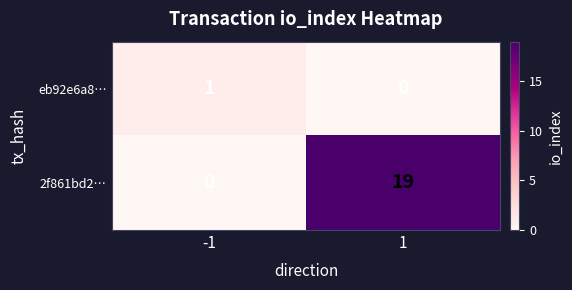

Which series has the widest spread of values?

2f861bd2…